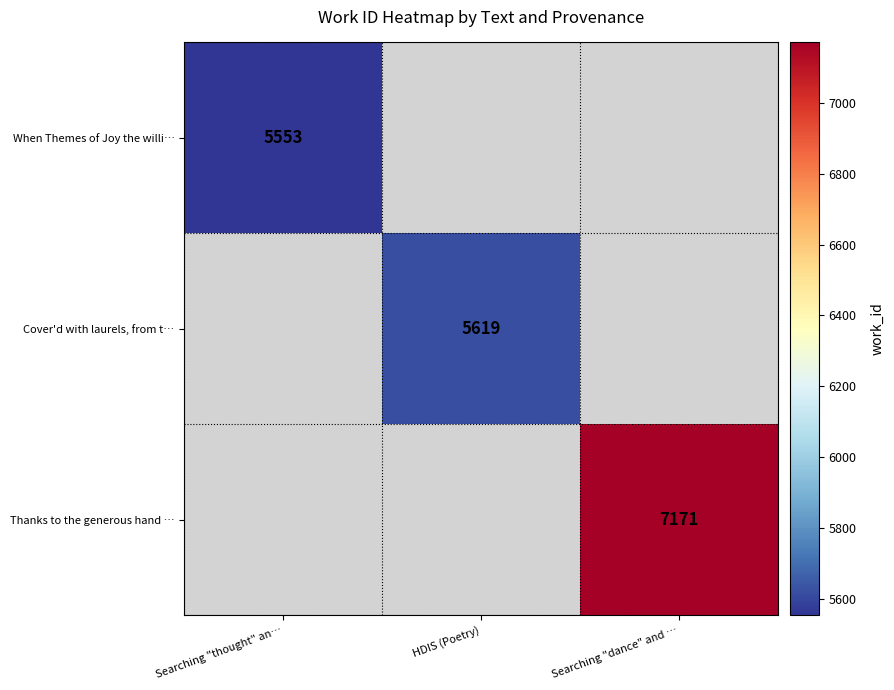

Which category has the highest value across all series?

Searching "dance" and …